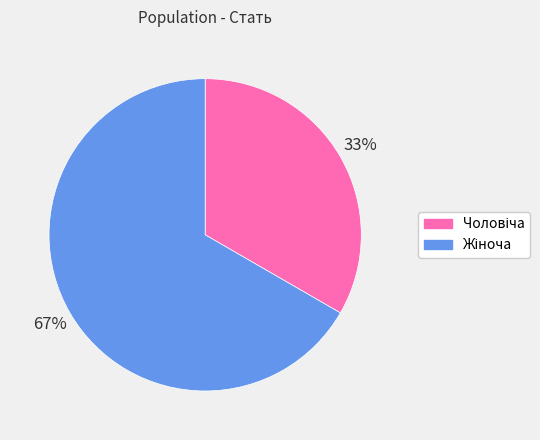

To the nearest percent, what is the average slice percentage?

50%